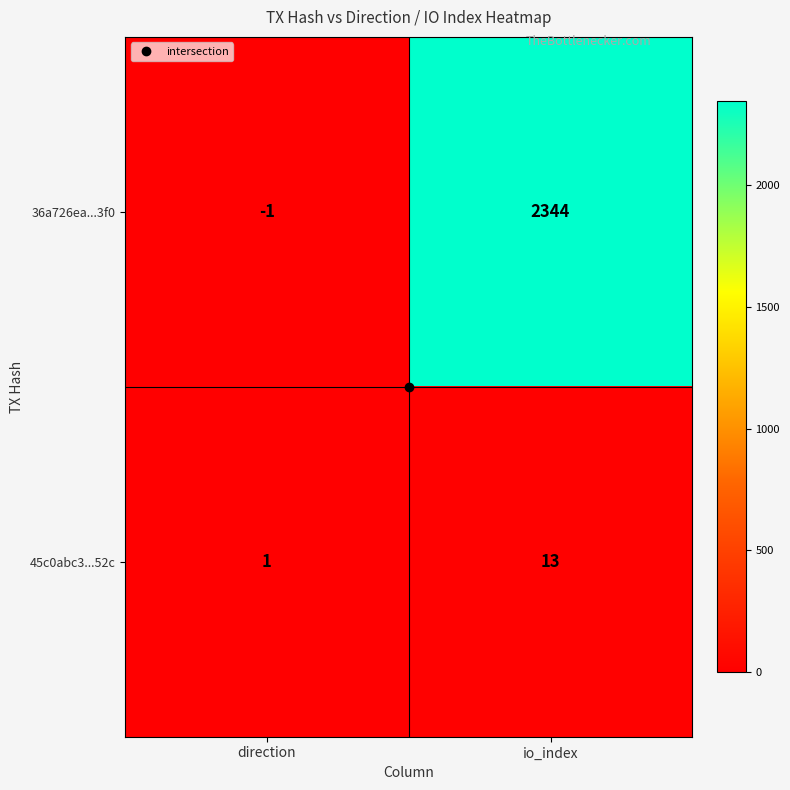

Where is 36a726ea...3f0 nearest to the value 1171?

direction